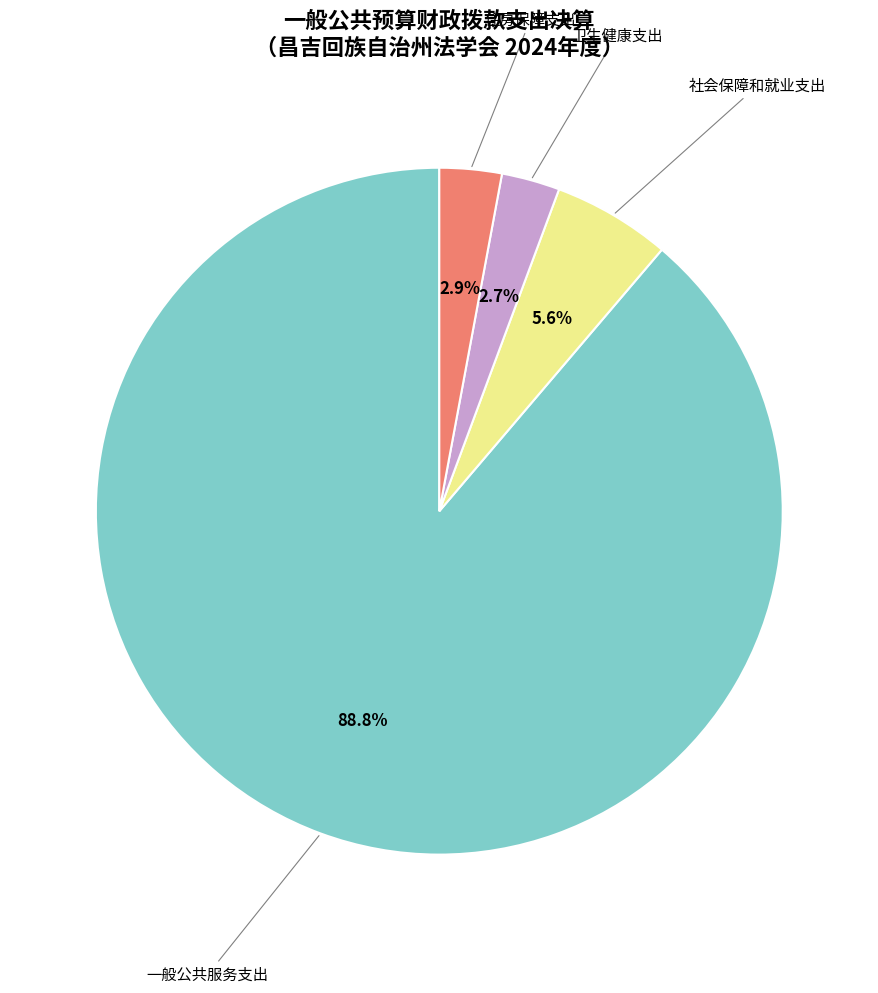

Is there any slice that represents more than half of the pie?

Yes